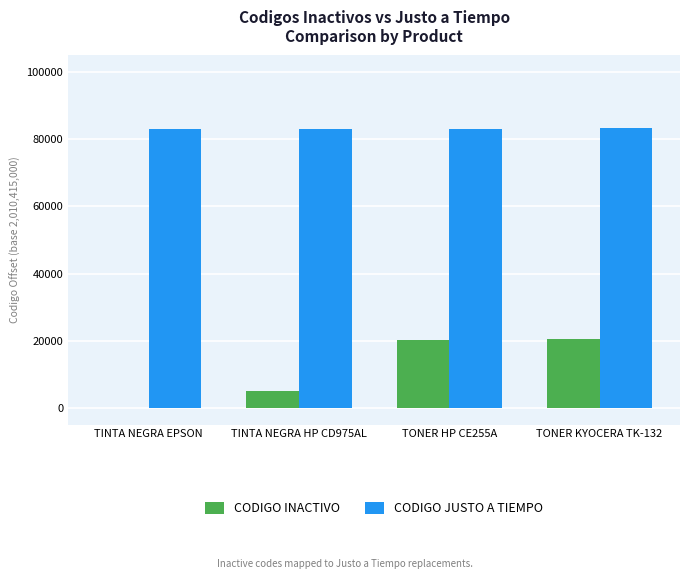

Which series has the largest range (max minus min)?

CODIGO INACTIVO